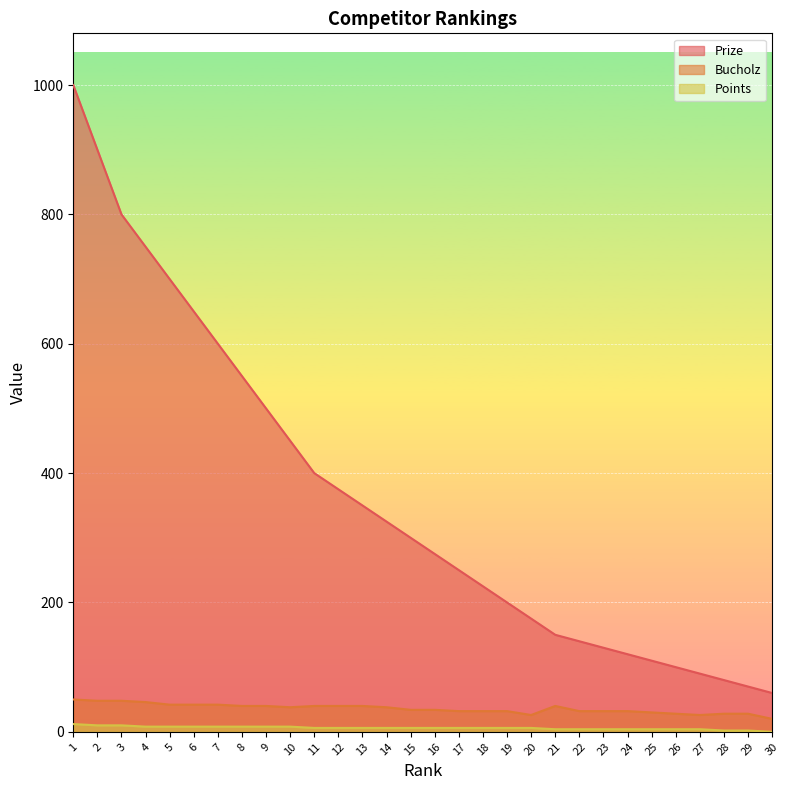

Count the number of categories in the chart.

30